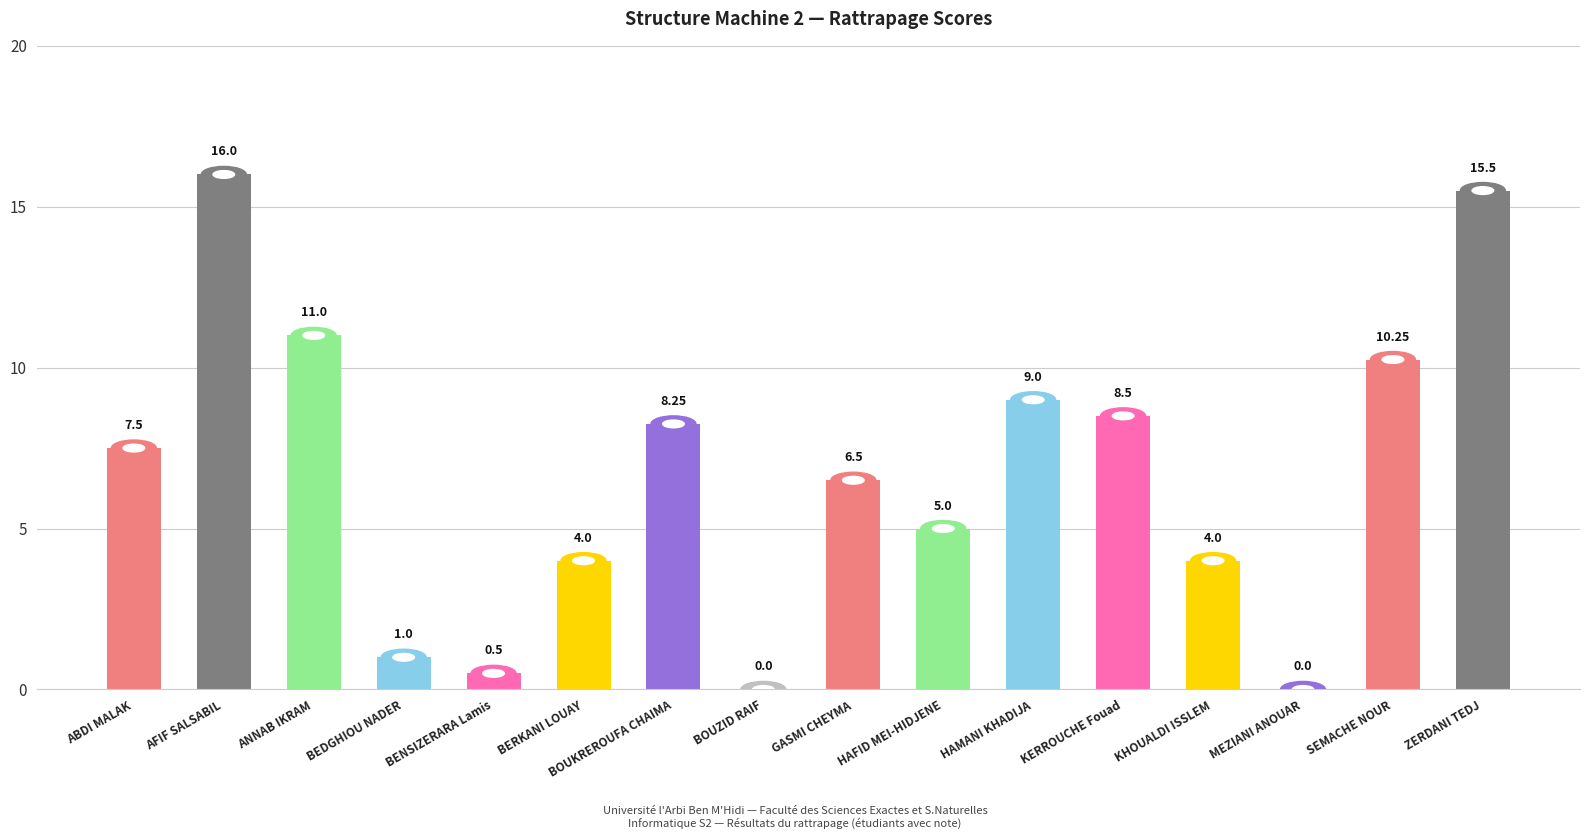

Where is the data nearest to the value 8?

BOUKREROUFA CHAIMA